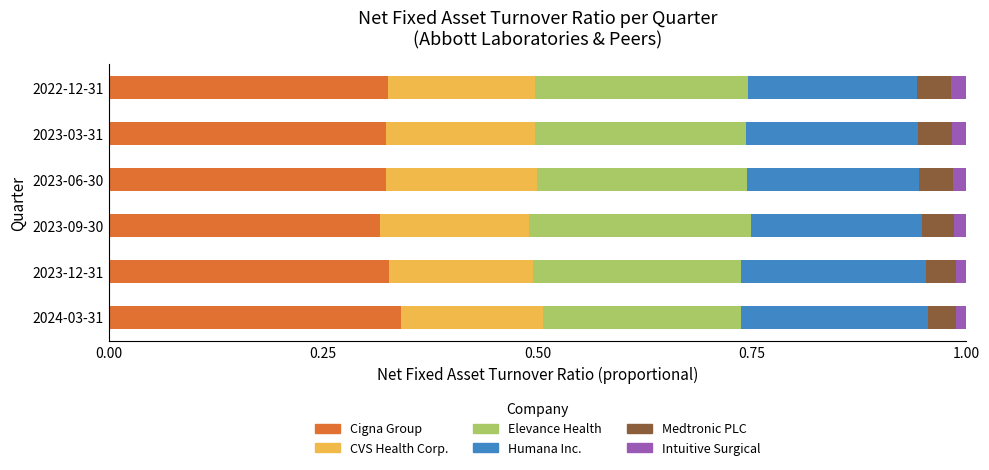

The value of Cigna Group at 2023-03-31 is 0.2. True or false?

False